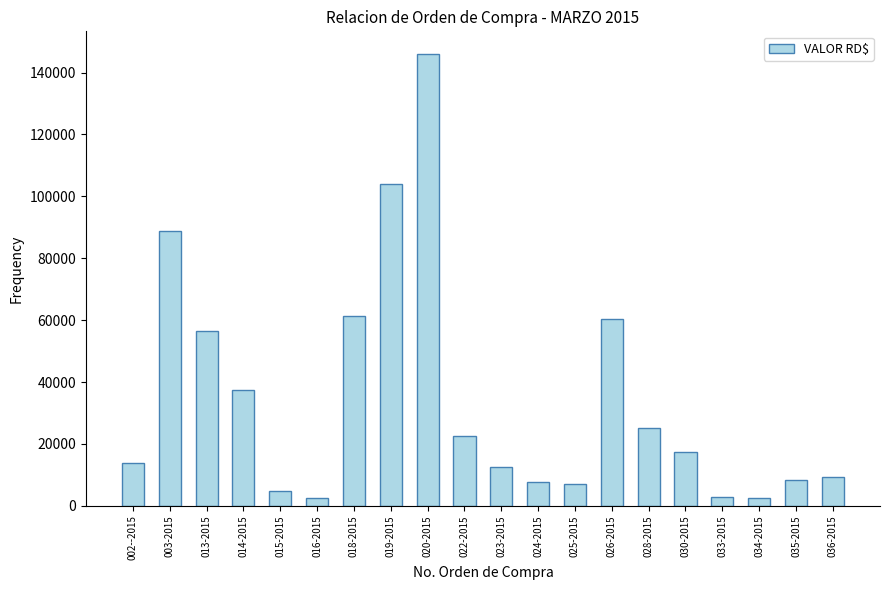

What is the label of the 1st bar from the left?

002--2015